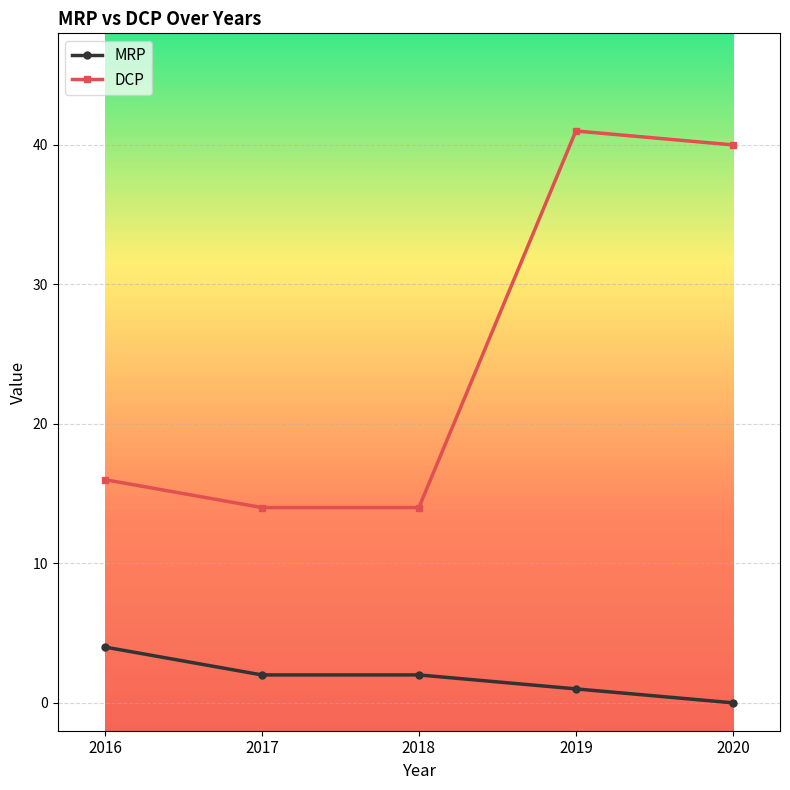

At how many categories does at least one series exceed 5?

5